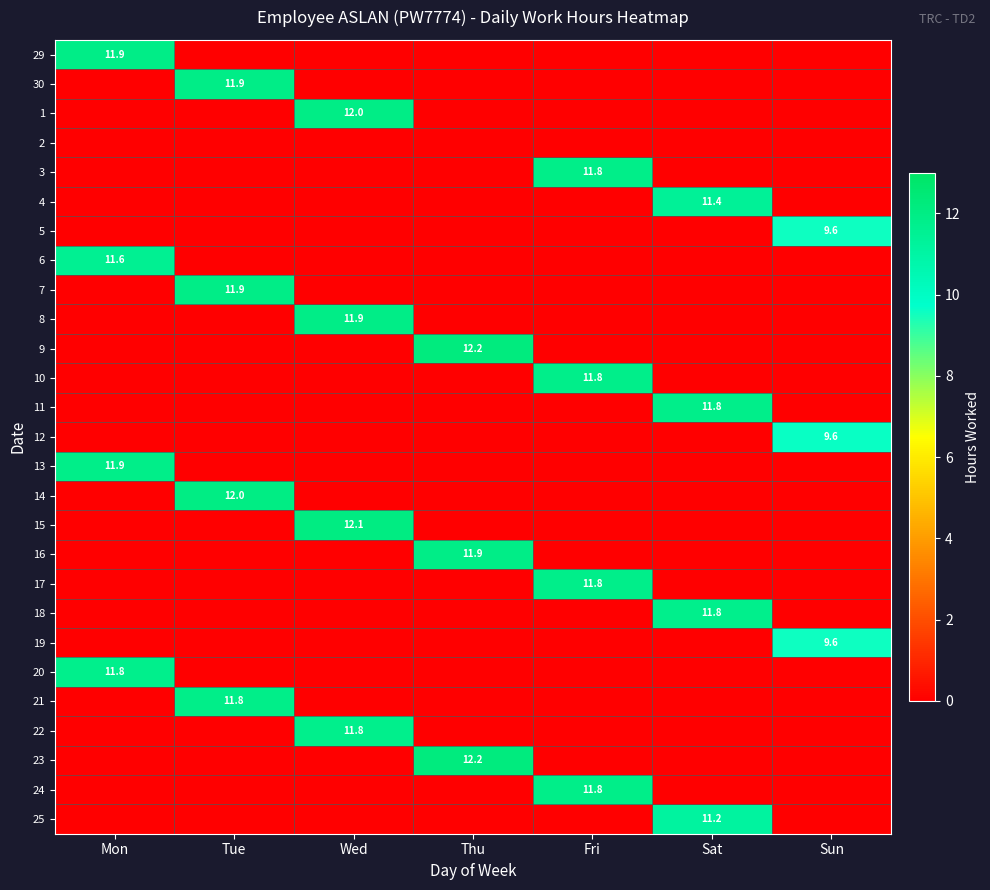

The value of 23 at Thu is 16.4. True or false?

False